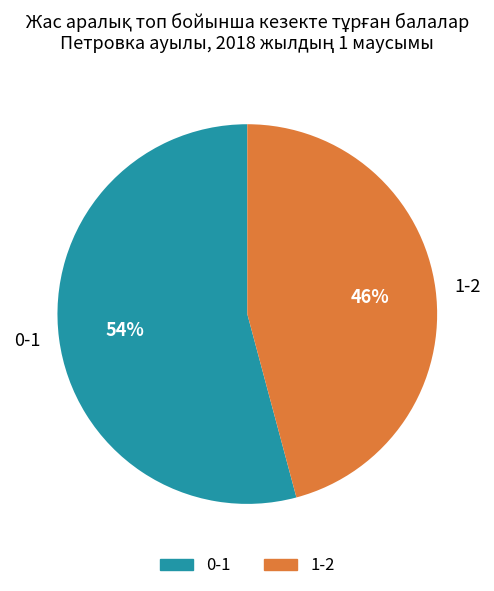

The 1-2 slice represents 46% of the pie. True or false?

True